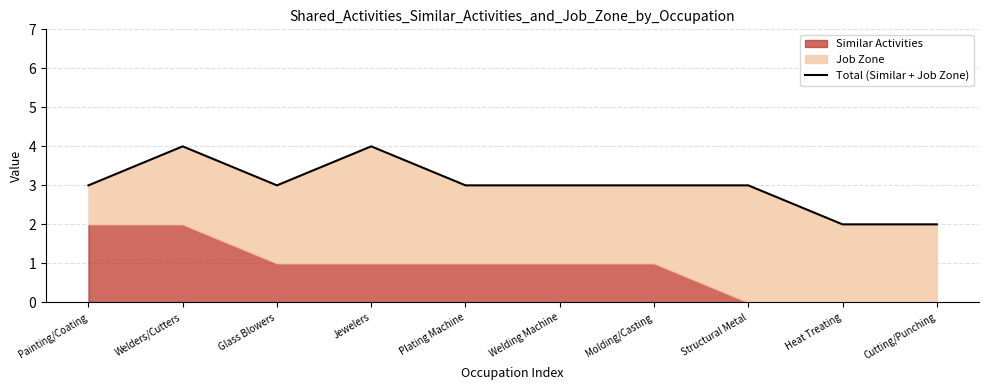

Read the value at Welding Machine.

3